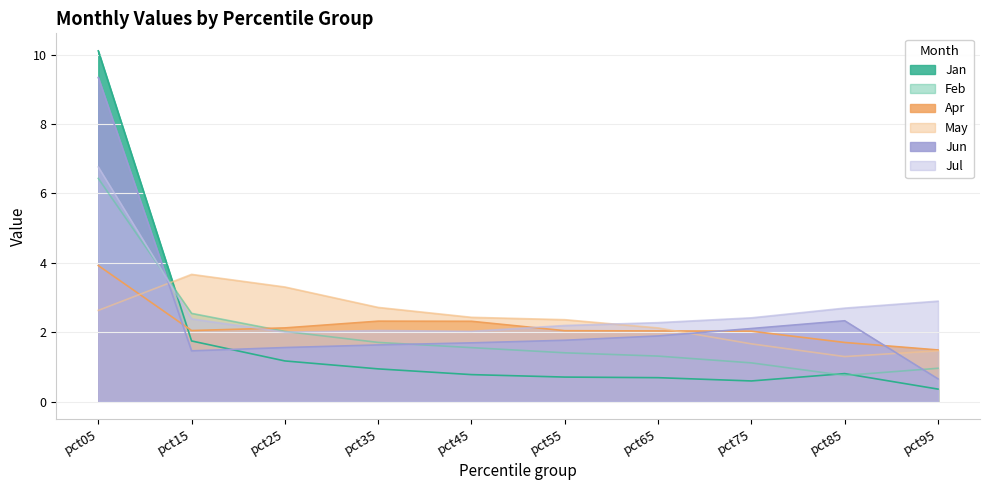

Between pct25 and pct85, which series saw the biggest shift?

May